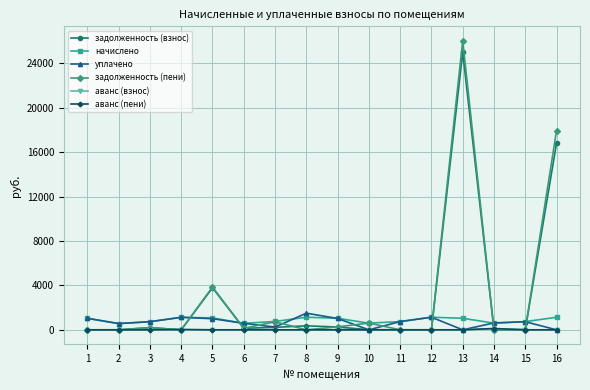

Which category has the highest value across all series?

13